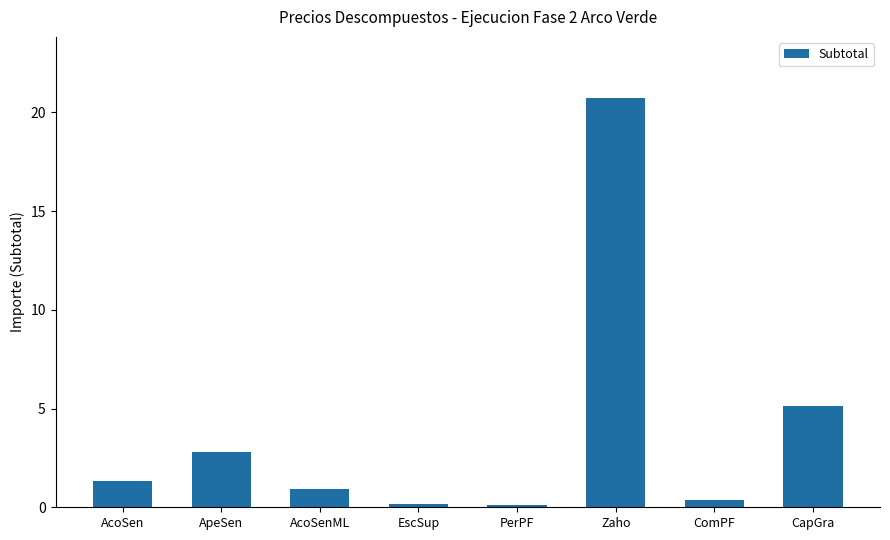

Which has a higher value, AcoSenML or EscSup?

AcoSenML